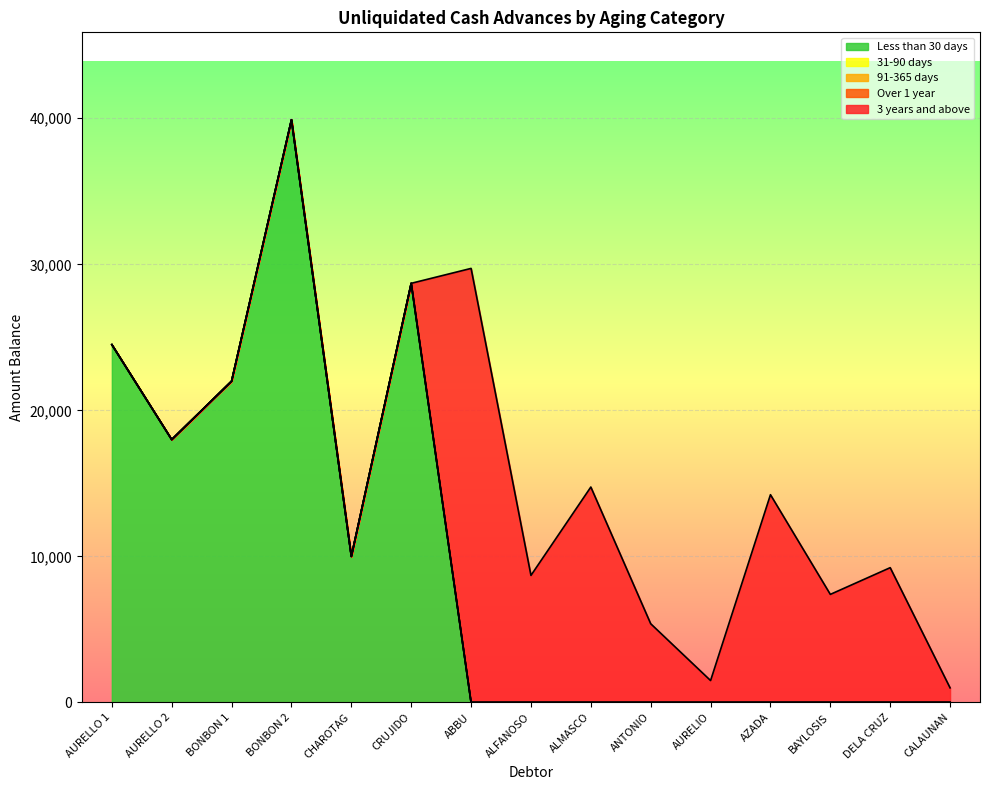

Between AURELLO 1 and CRUJIDO, which is larger?

CRUJIDO